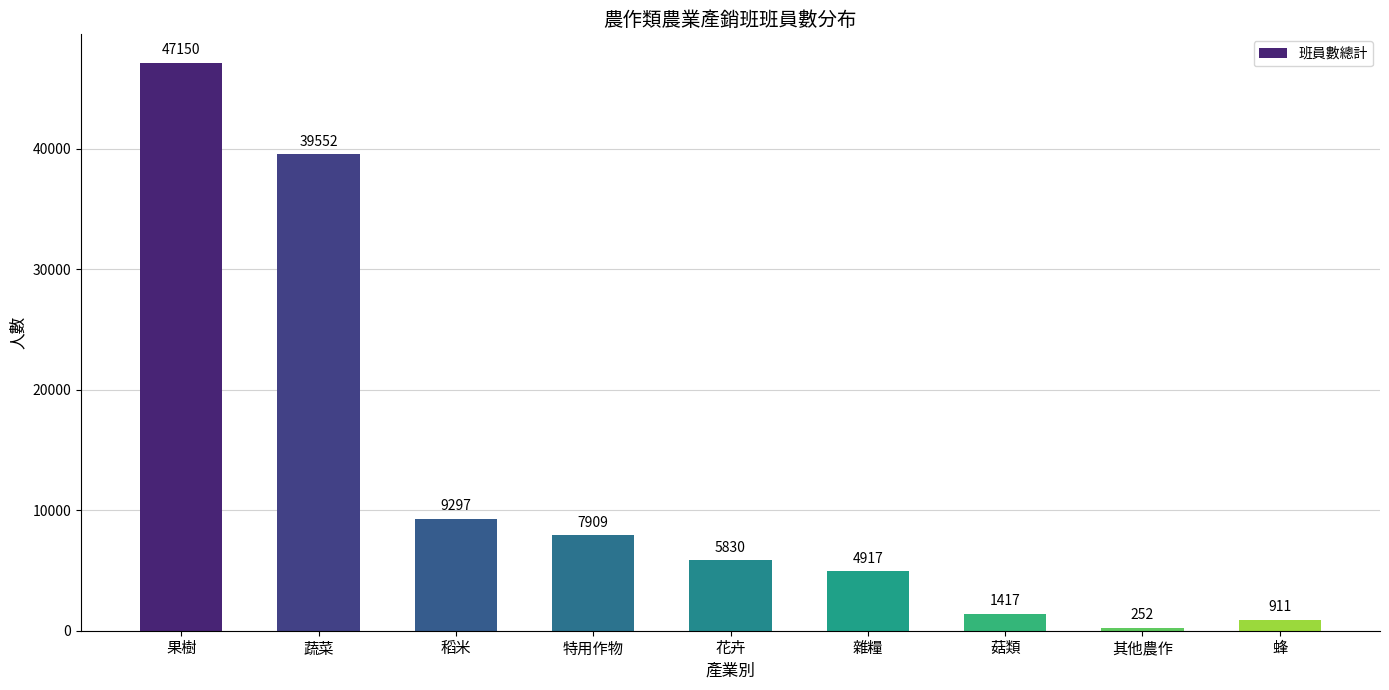

Does the chart contain stacked bars?

No